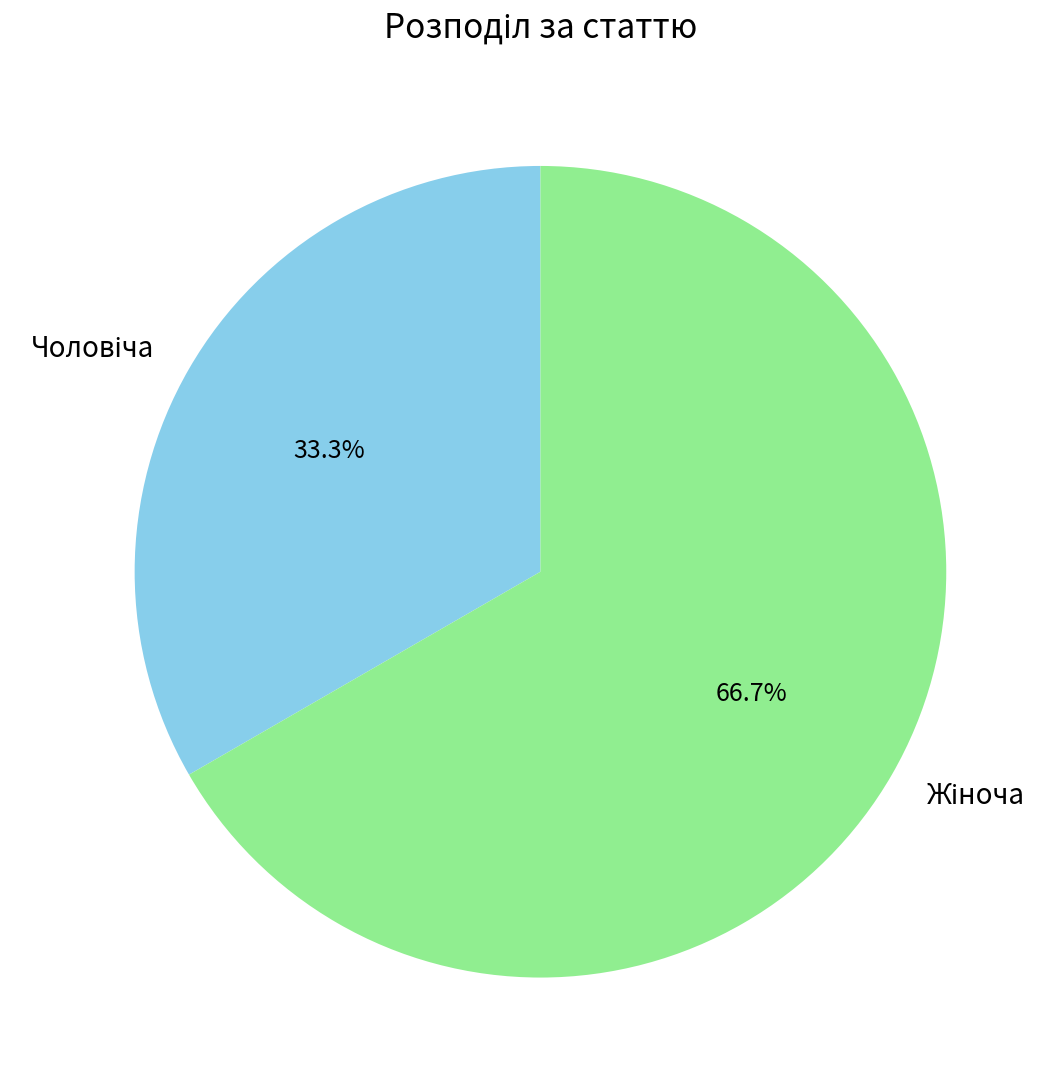

Count the number of slices in the pie.

2